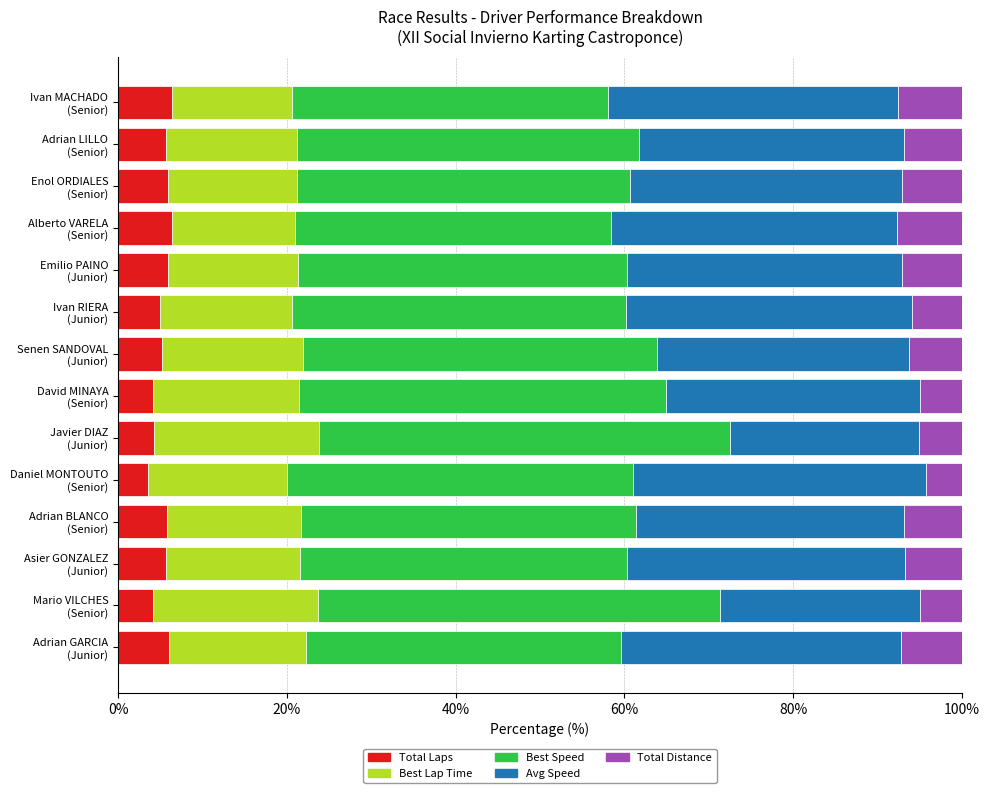

What are all the series names shown in the legend?

Total Laps, Best Lap Time, Best Speed, Avg Speed, Total Distance